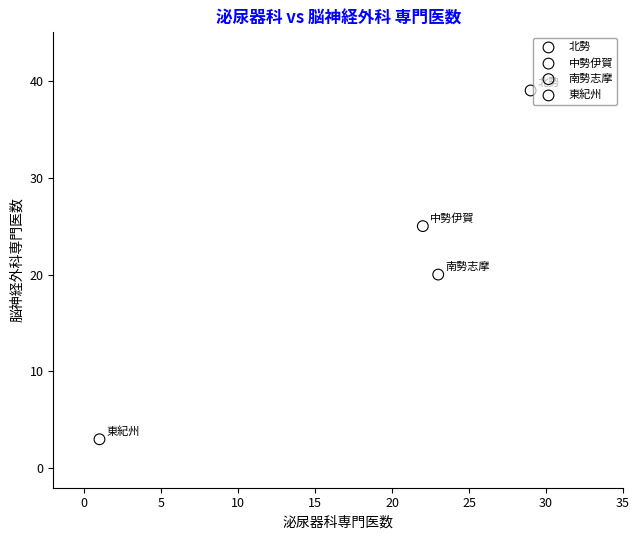

What are all the series names shown in the legend?

北勢, 中勢伊賀, 南勢志摩, 東紀州